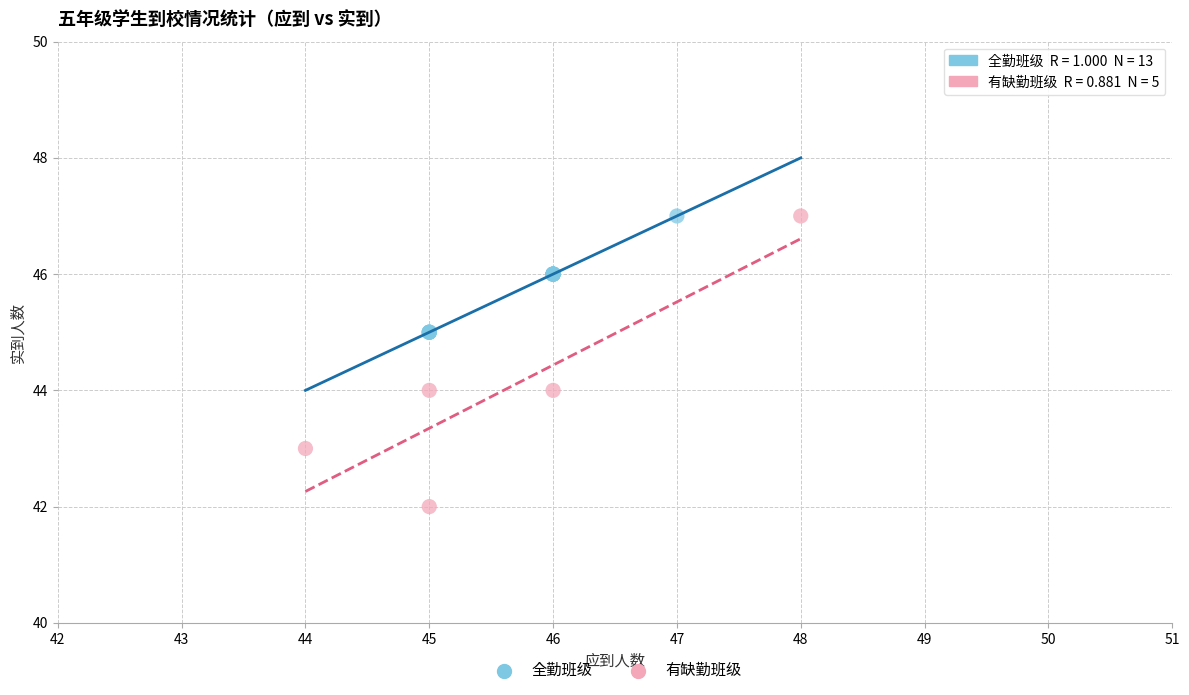

Which series reaches the minimum Y coordinate?

有缺勤班级